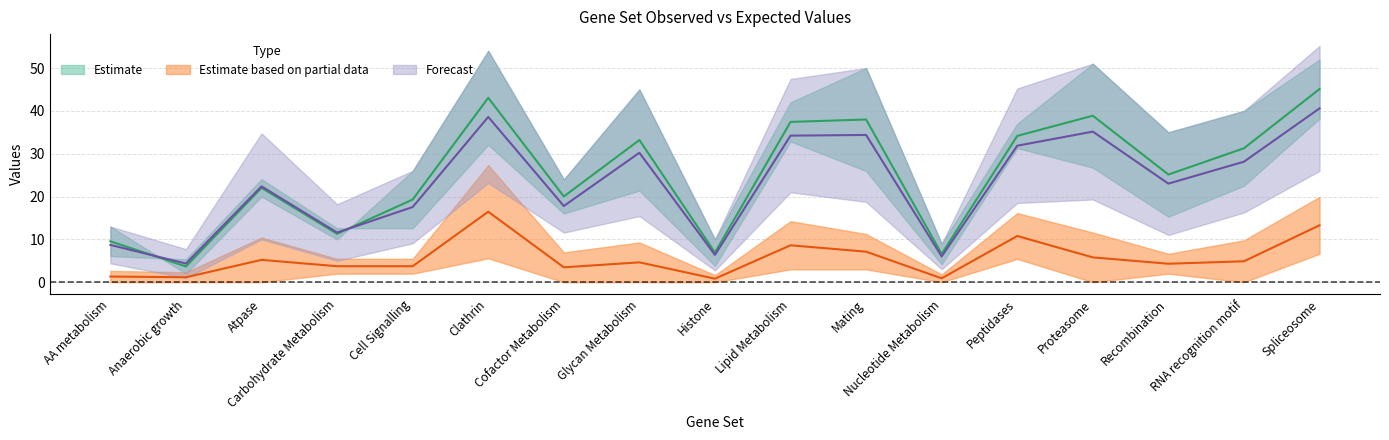

Is the value of Observed (ovm) at Clathrin greater than the value of Expected (int) at Cofactor Metabolism?

Yes